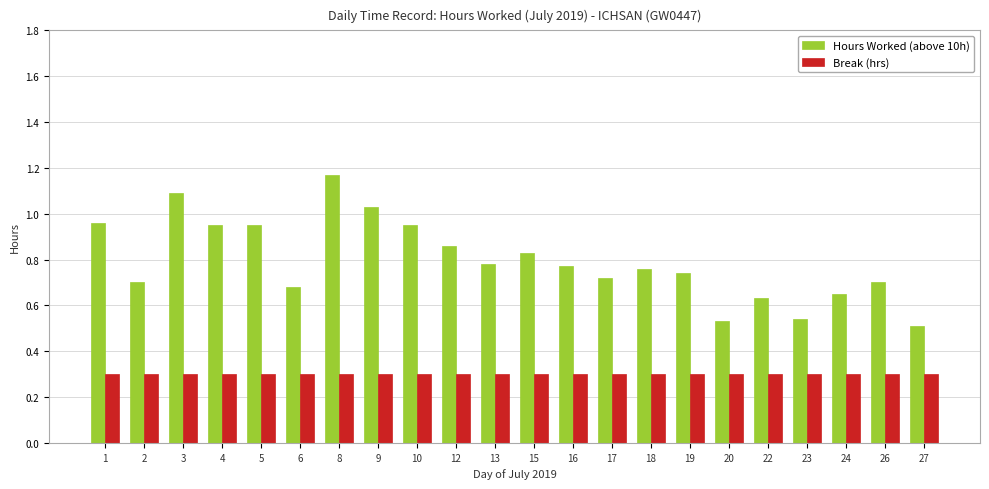

At which category is the sum across all series the highest?

8